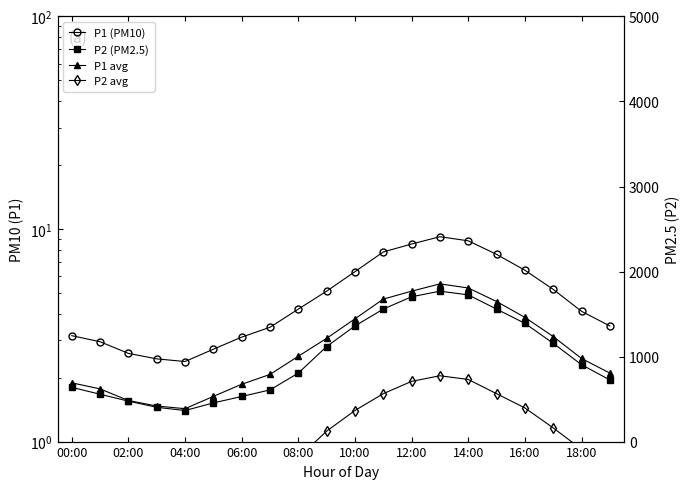

Count the number of data series in this chart.

4